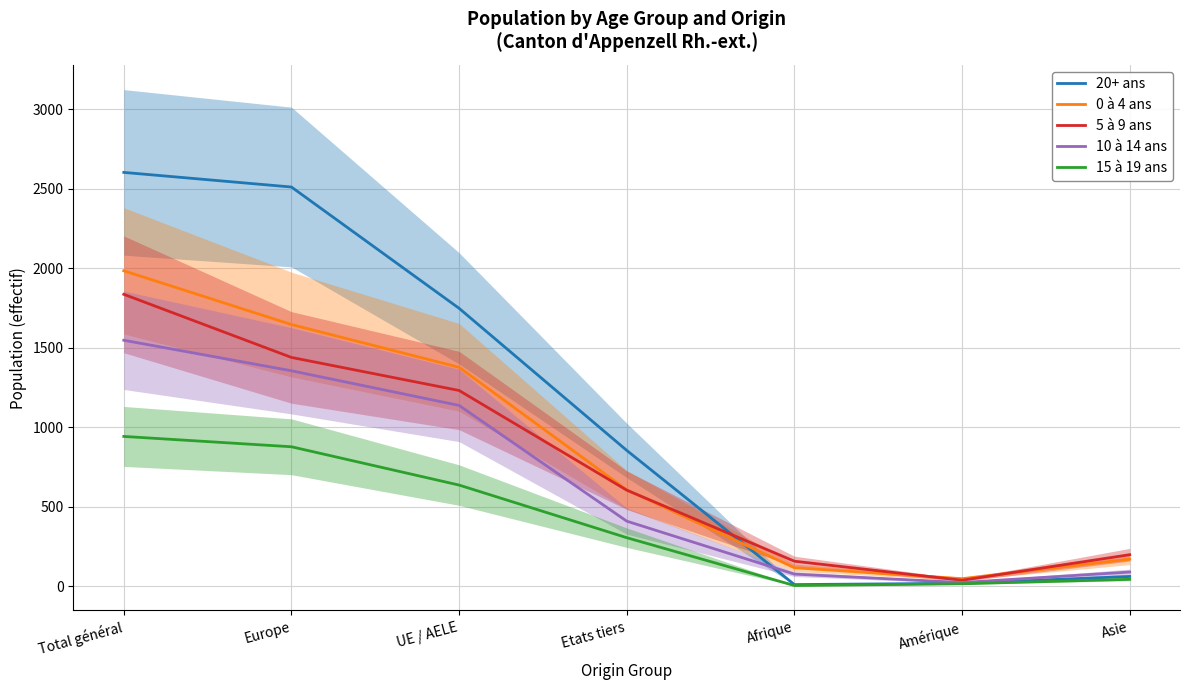

Which series has the largest range (max minus min)?

20+ ans